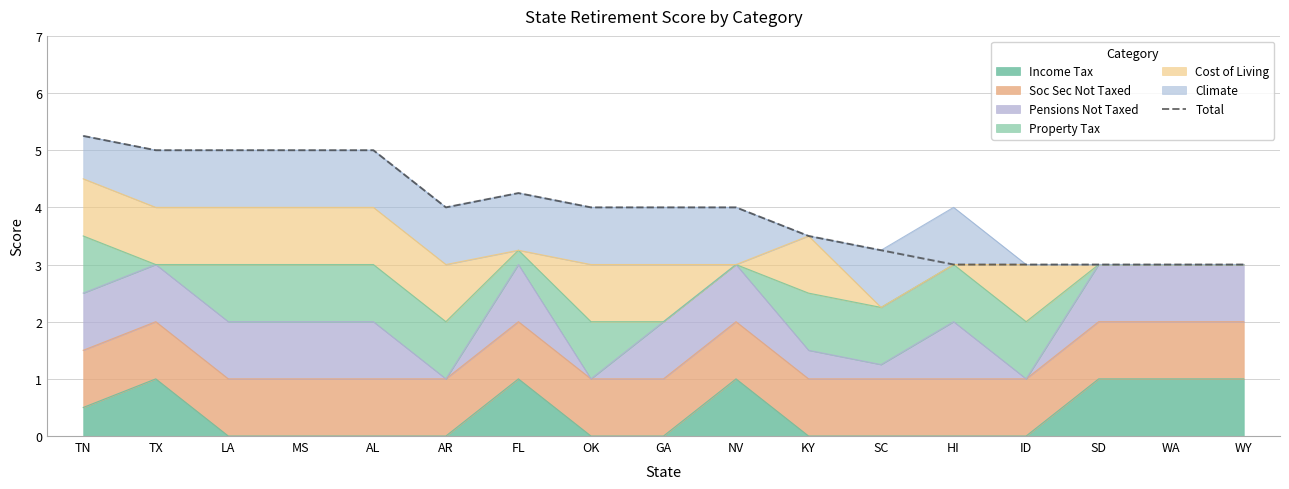

What is the ratio of the value at SD to the value at WA?

1.0